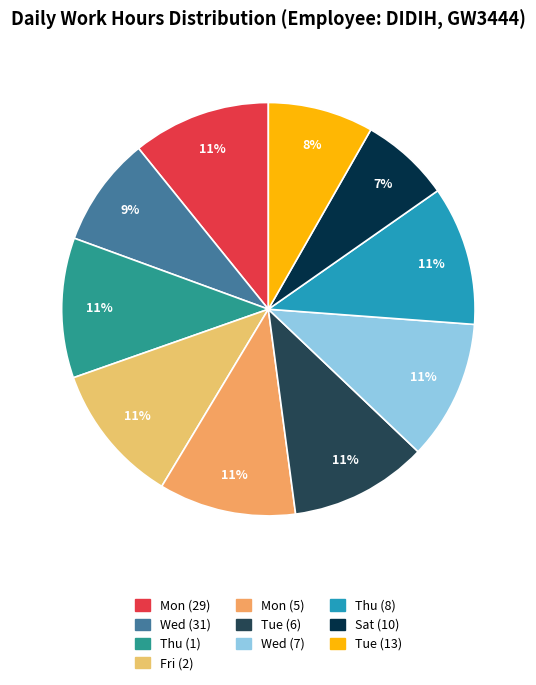

Which slice is the largest?

Fri (2)